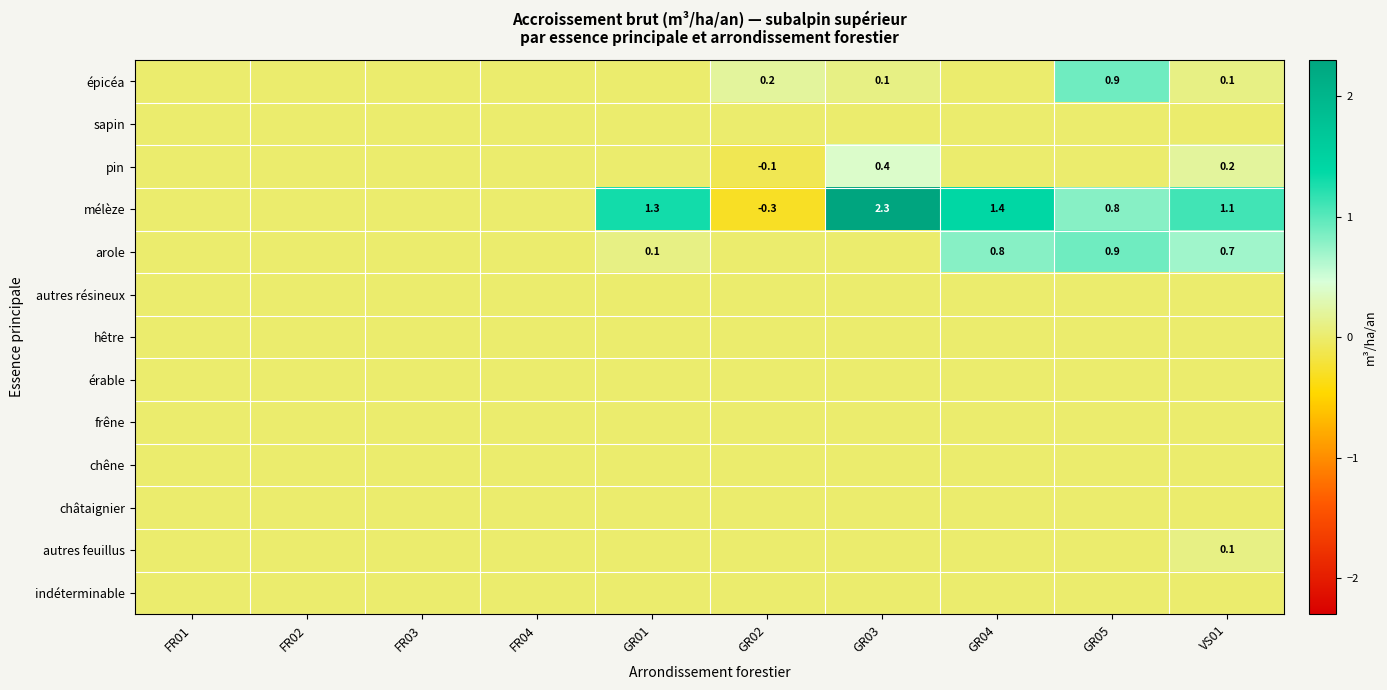

At which category is the sum across all series the highest?

GR03